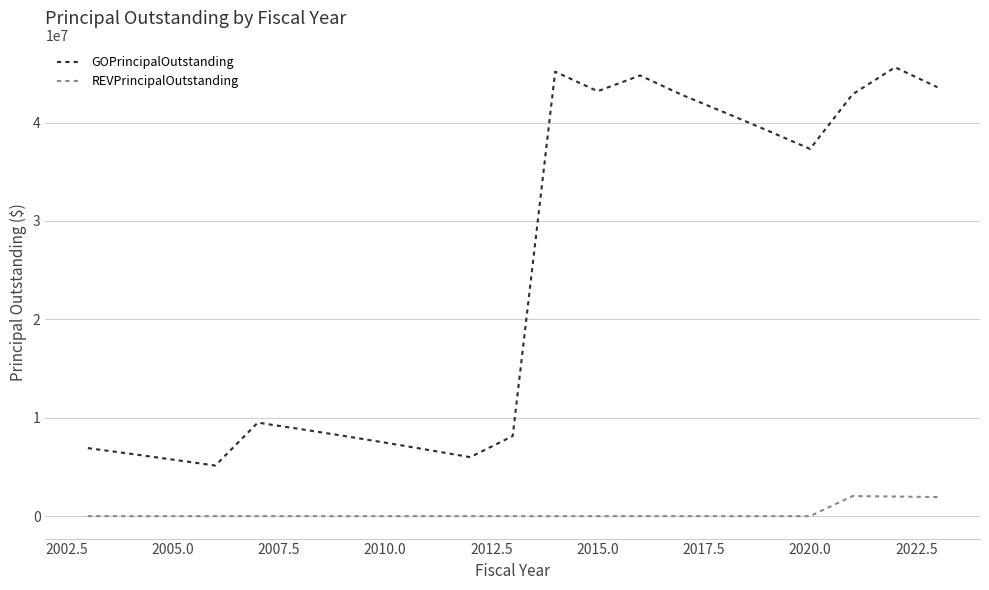

What is the minimum value for GOPrincipalOutstanding?

5140000